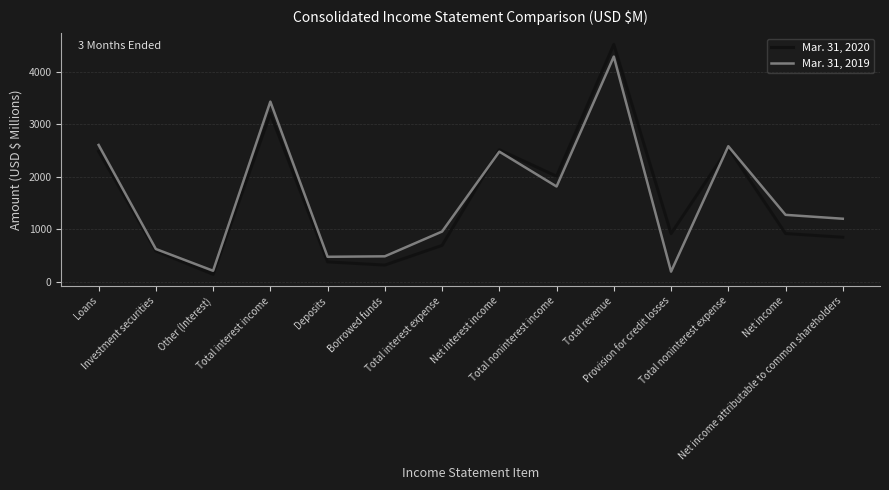

Which series has the widest spread of values?

Mar. 31, 2020